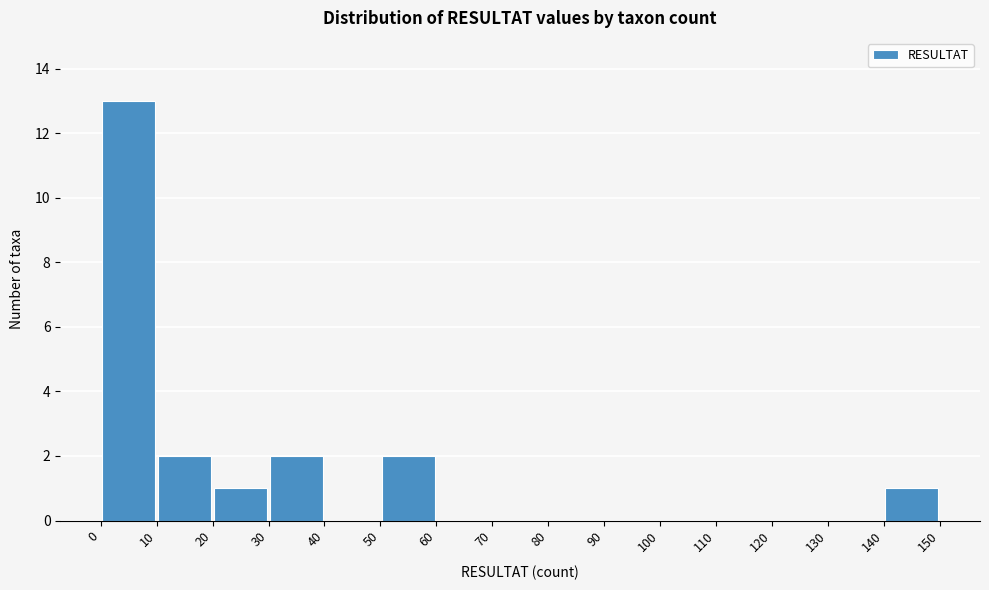

Which range on the x-axis has the tallest bar?

0 to 10